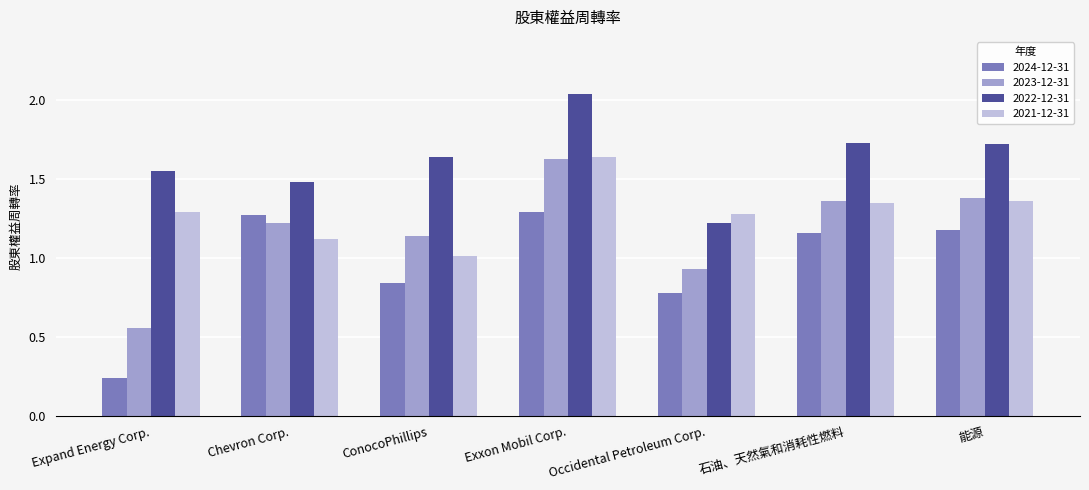

List the series in order of their overall mean, highest first.

2022-12-31, 2021-12-31, 2023-12-31, 2024-12-31